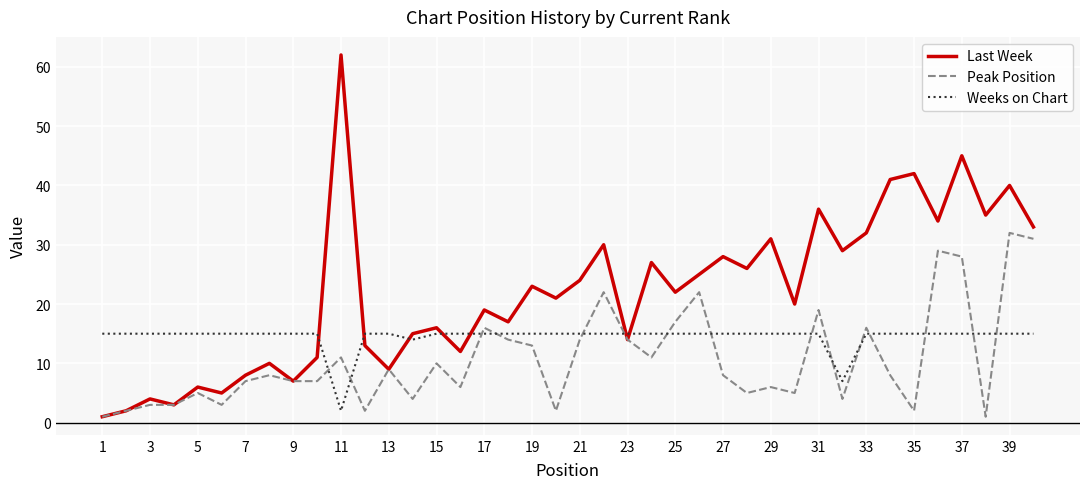

Reading right to left, list all the values displayed in this chart.

Last Week: 33	40	35	45	34	42	41	32	29	36	20	31	26	28	25	22	27	14	30	24	21	23	17	19	12	16	15	9	13	62	11	7	10	8	5	6	3	4	2	1
Peak Position: 31	32	1	28	29	2	8	16	4	19	5	6	5	8	22	17	11	14	22	14	2	13	14	16	6	10	4	9	2	11	7	7	8	7	3	5	3	3	2	1
Weeks on Chart: 15	15	15	15	15	15	15	15	7	15	15	15	15	15	15	15	15	15	15	15	15	15	15	15	15	15	14	15	15	2	15	15	15	15	15	15	15	15	15	15